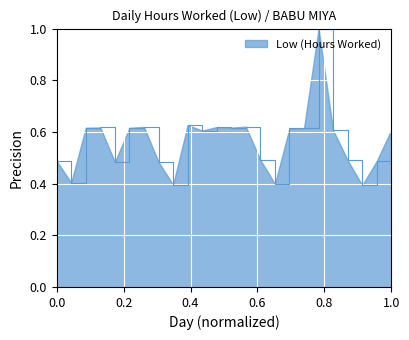

What is the minimum value shown in the chart?

0.4